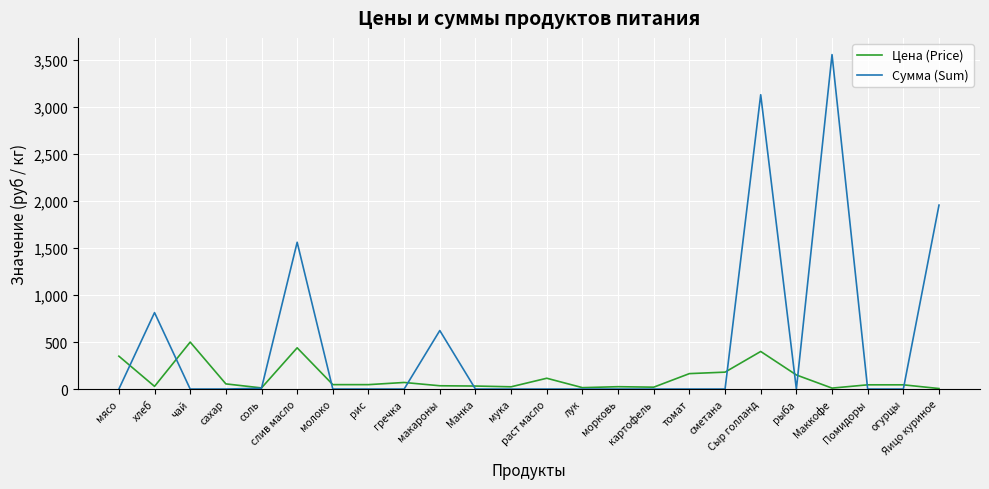

What is the total value across all series at морковь?

25.0